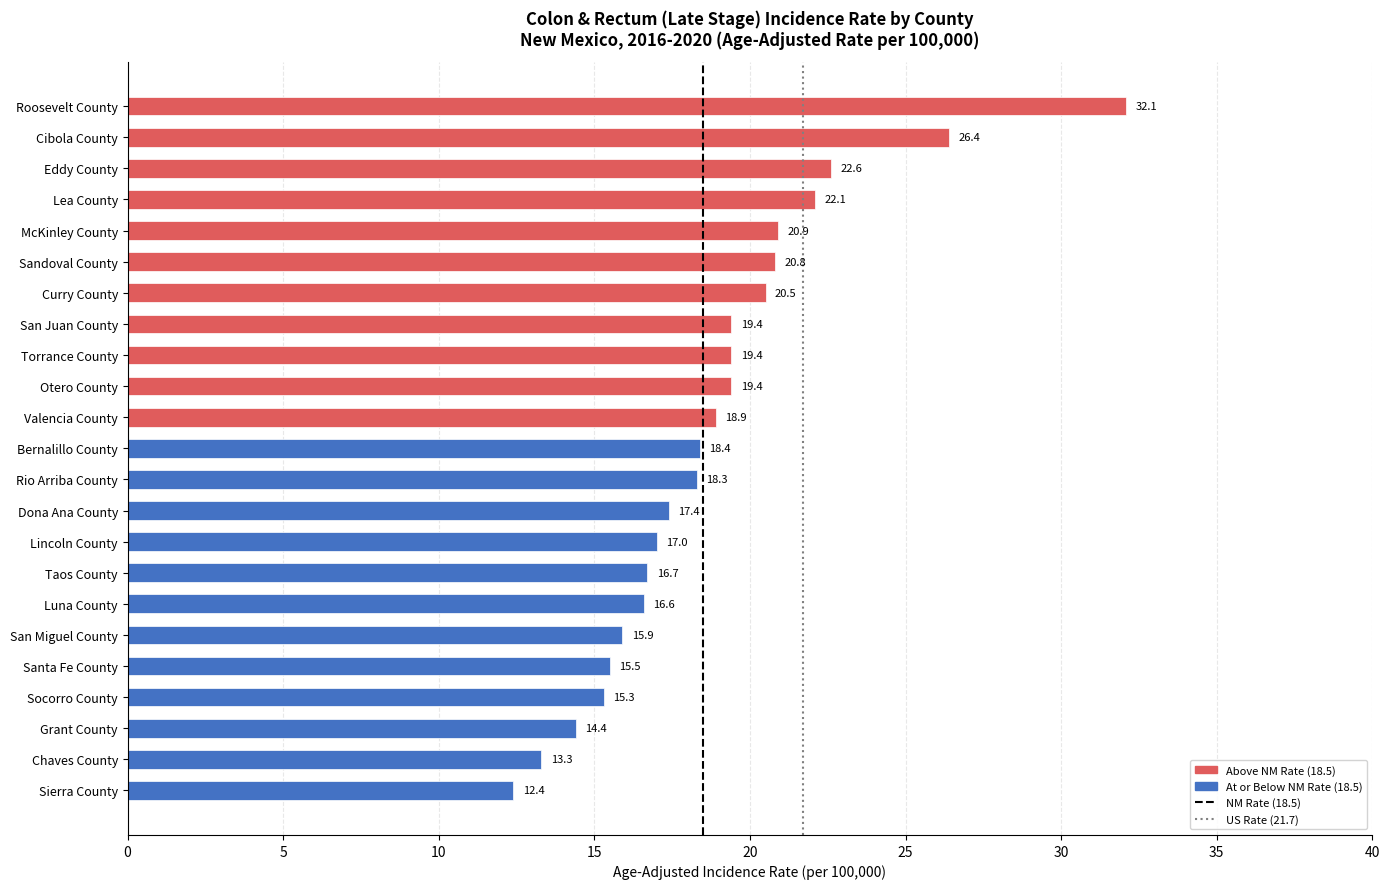

What is the sum of the values at Chaves County and Lea County?

35.4